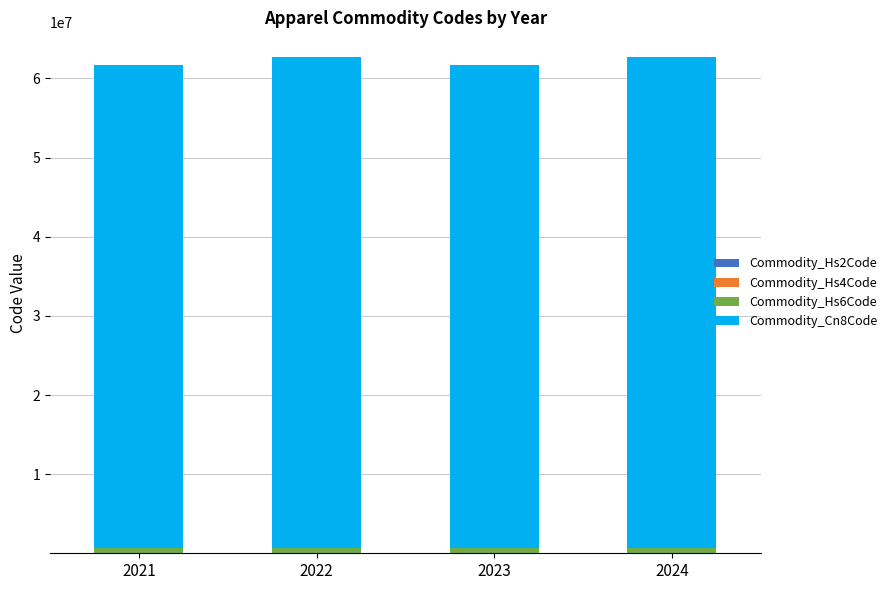

At which category is the sum across all series the highest?

2022